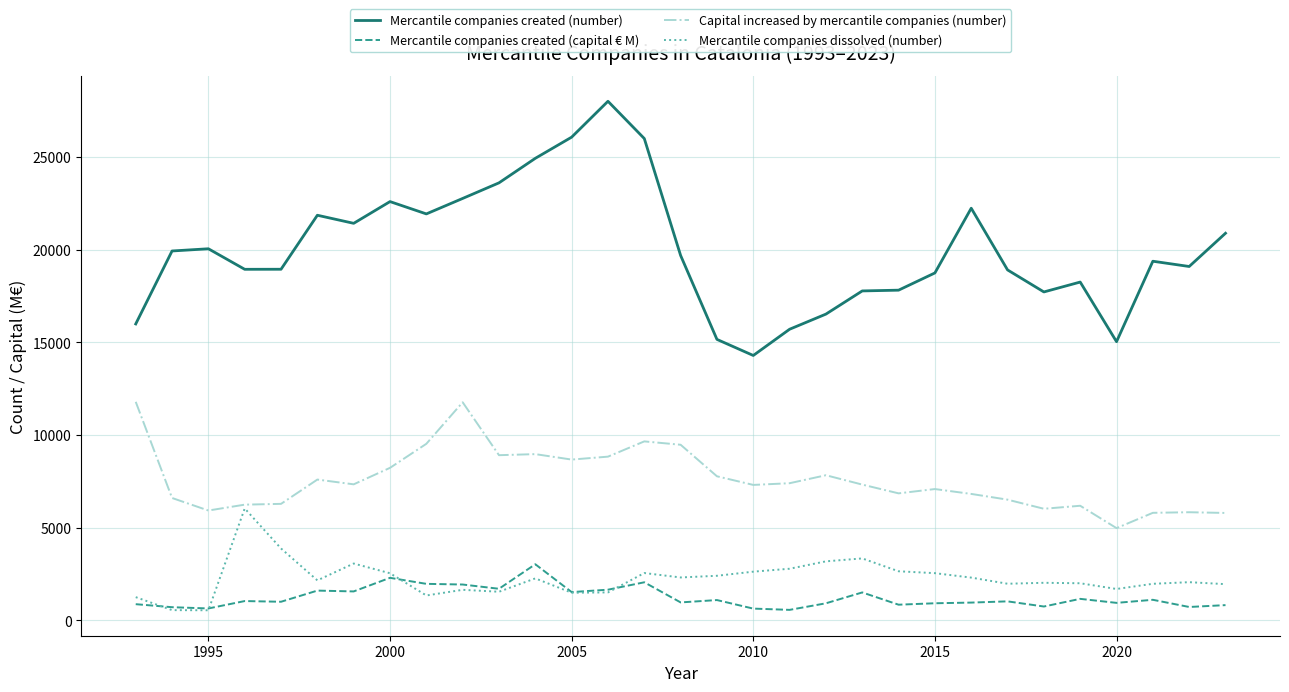

What is the maximum value shown in the chart?

28019.0